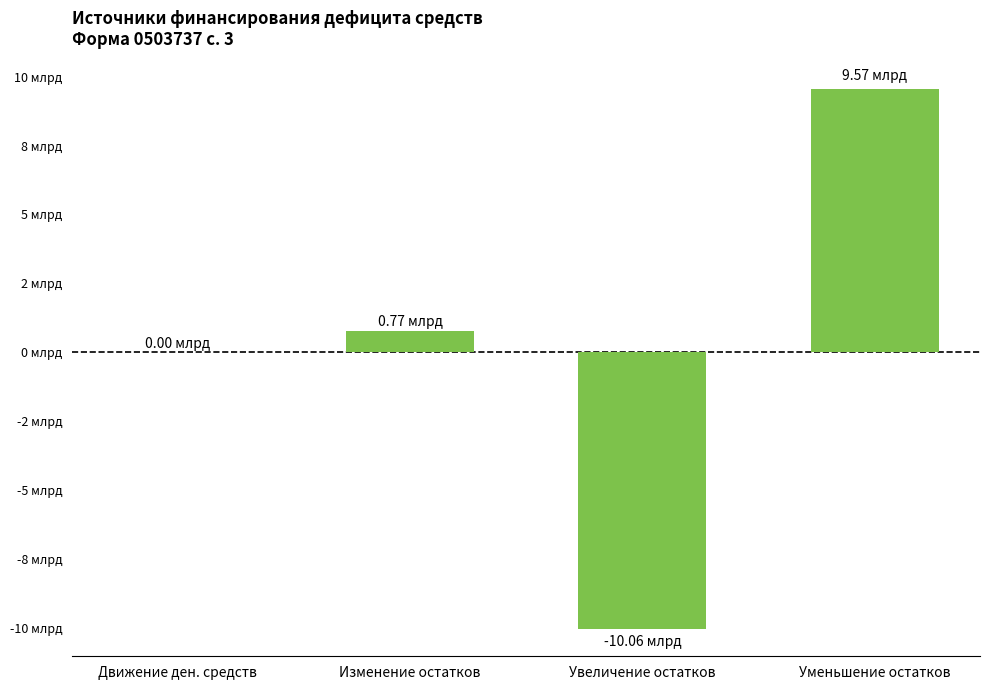

What is the average value?

71629819.1